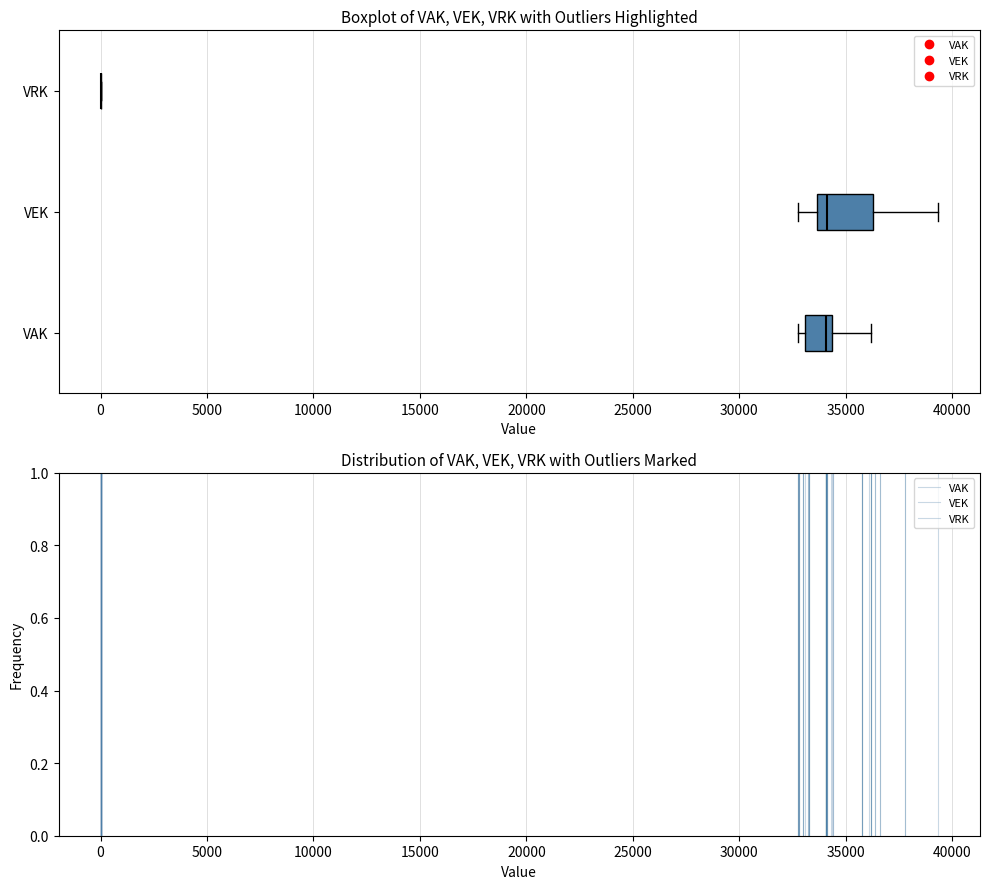

Which box is the widest, from its left edge to its right edge?

VEK